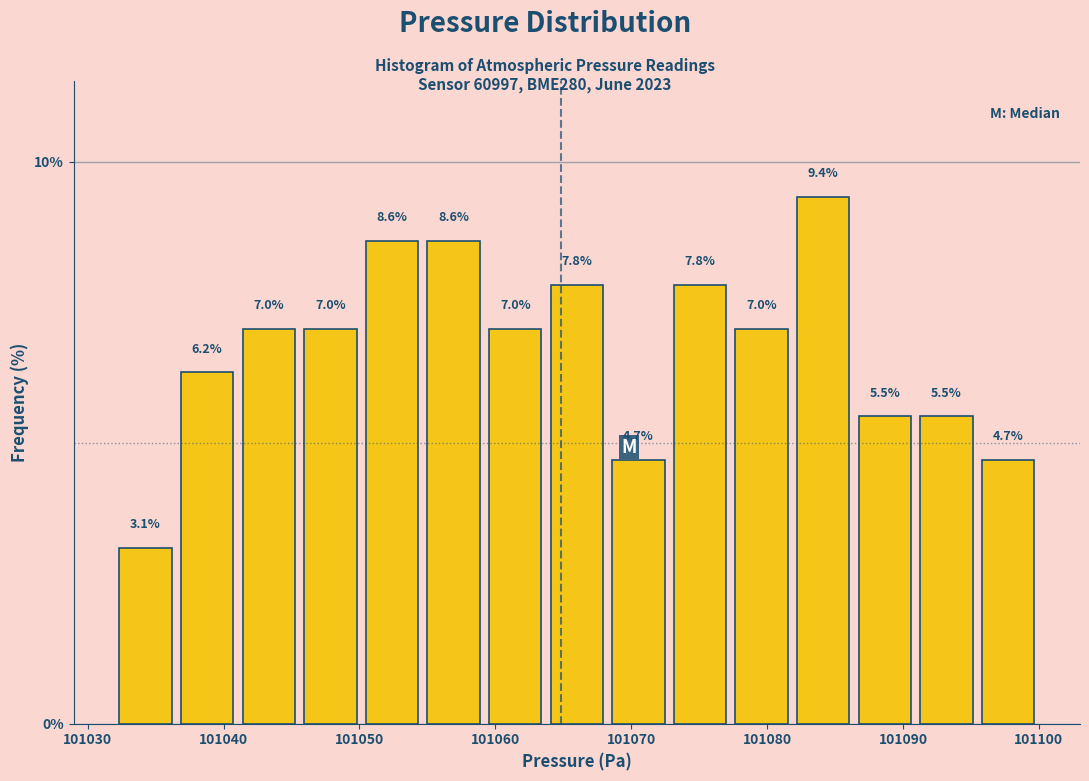

How tall is the bar that spans 101037 to 101041 on the x-axis? The bar edges are not printed on the chart, so give them approximately, as read against the axis.

6.2